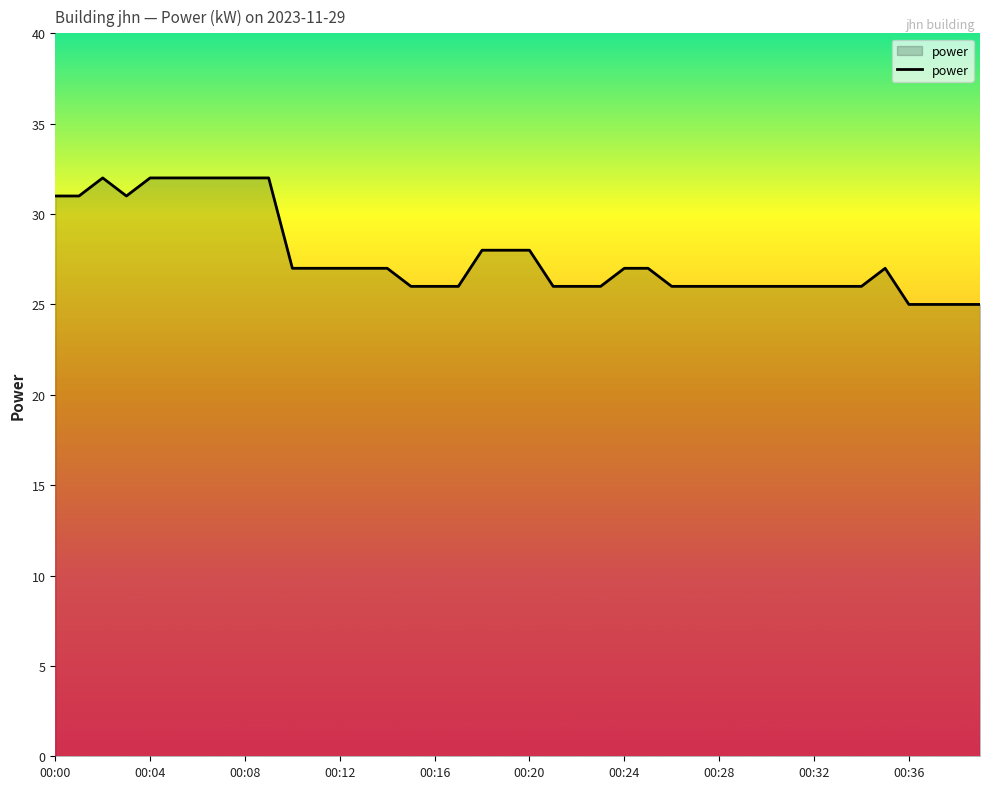

What is the difference between the maximum and minimum values?

7